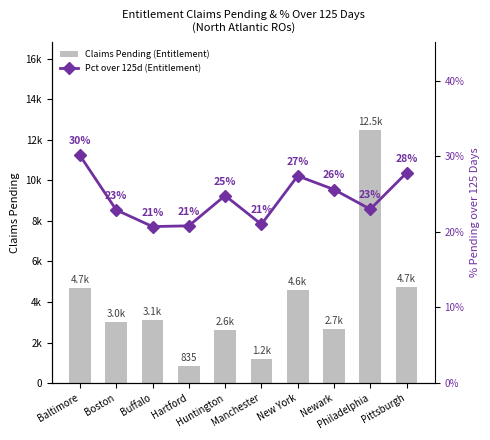

How many values in the Claims Pending (Entitlement) series are below 3112?

5